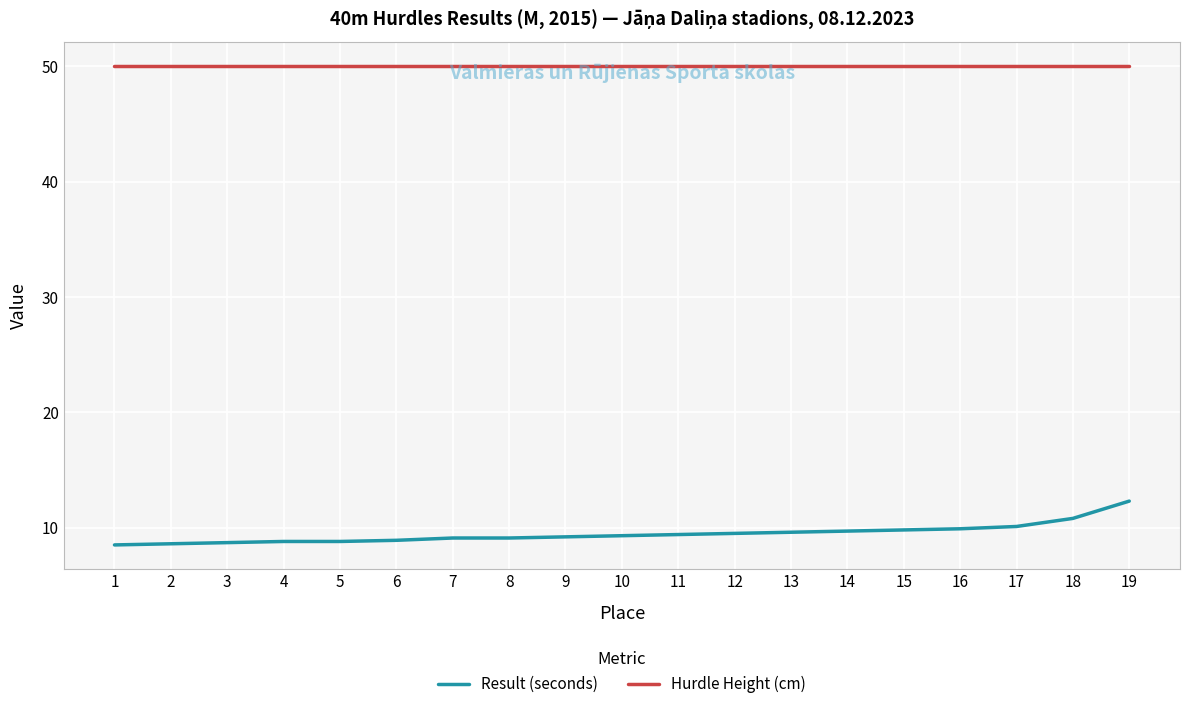

What is the difference between the highest and lowest values at 16?

40.1